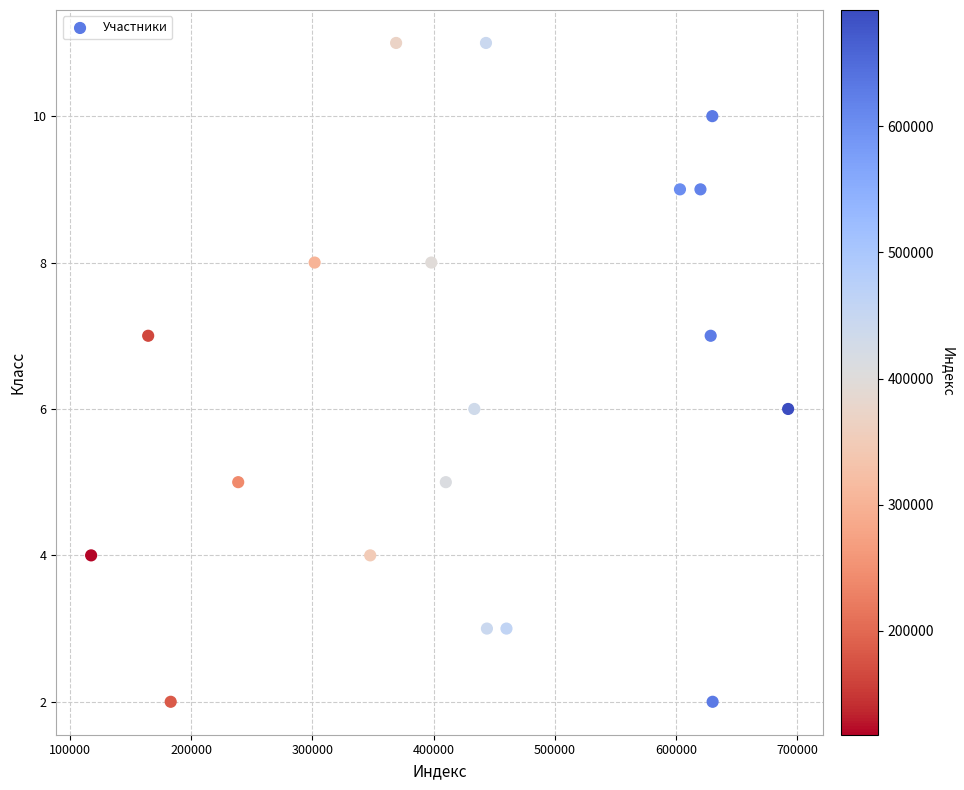

What is the range of Y values (max minus min)?

9